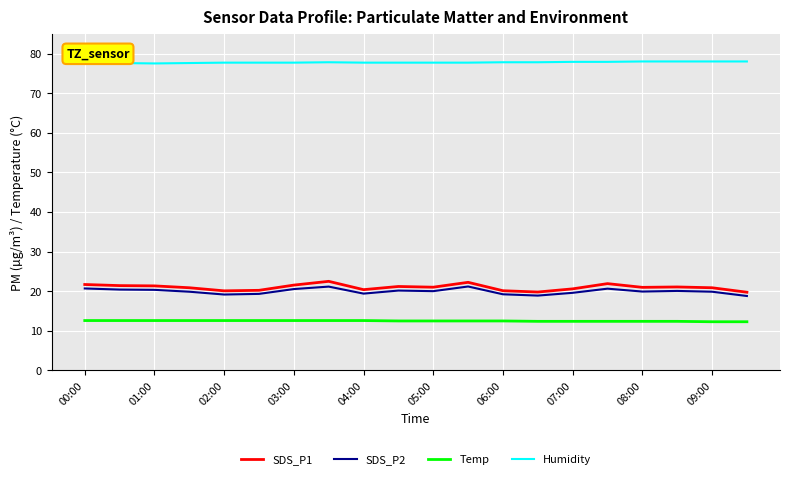

True or false: SDS_P1 and Humidity intersect in this chart.

False